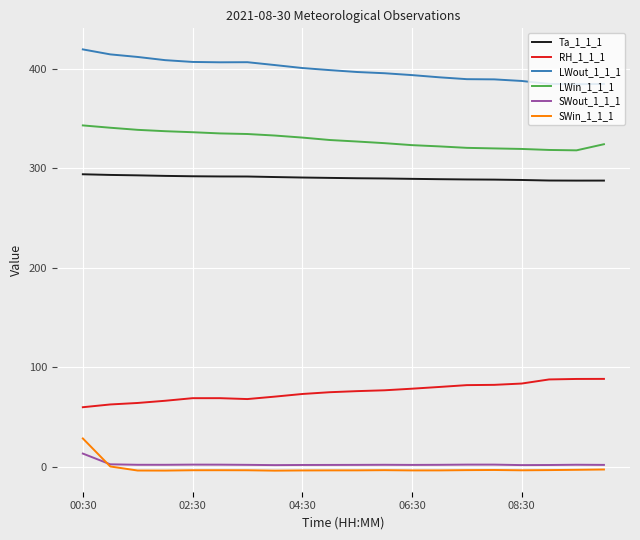

True or false: Ta_1_1_1 and LWout_1_1_1 cross at least once.

False